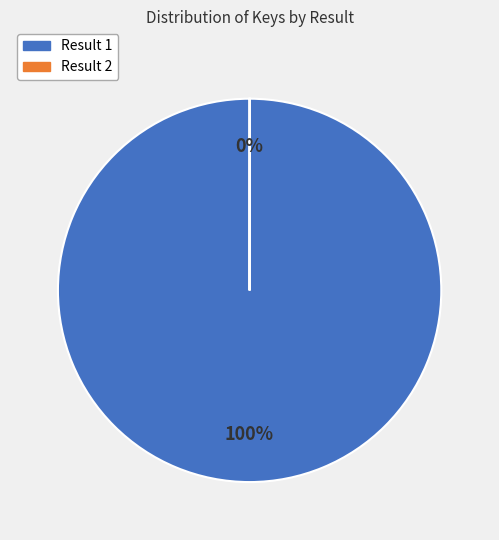

To the nearest percent, what is the average slice percentage?

50%